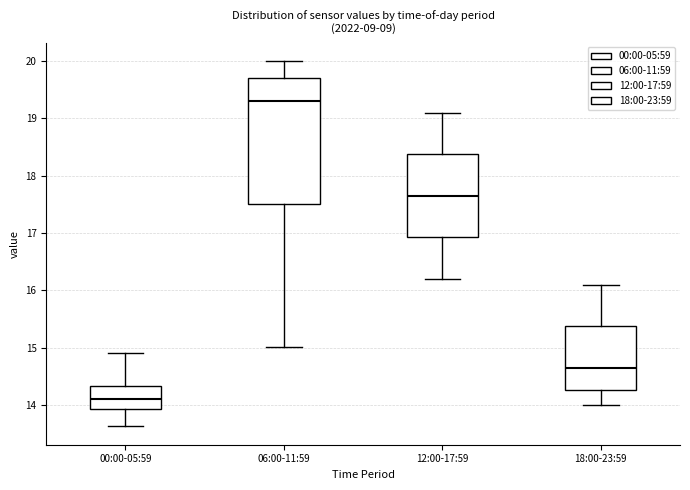

Where does the median line of the box for 00:00-05:59 sit on the y-axis? The values are not printed on the chart, so give them approximately, as read against the axis.

14.1